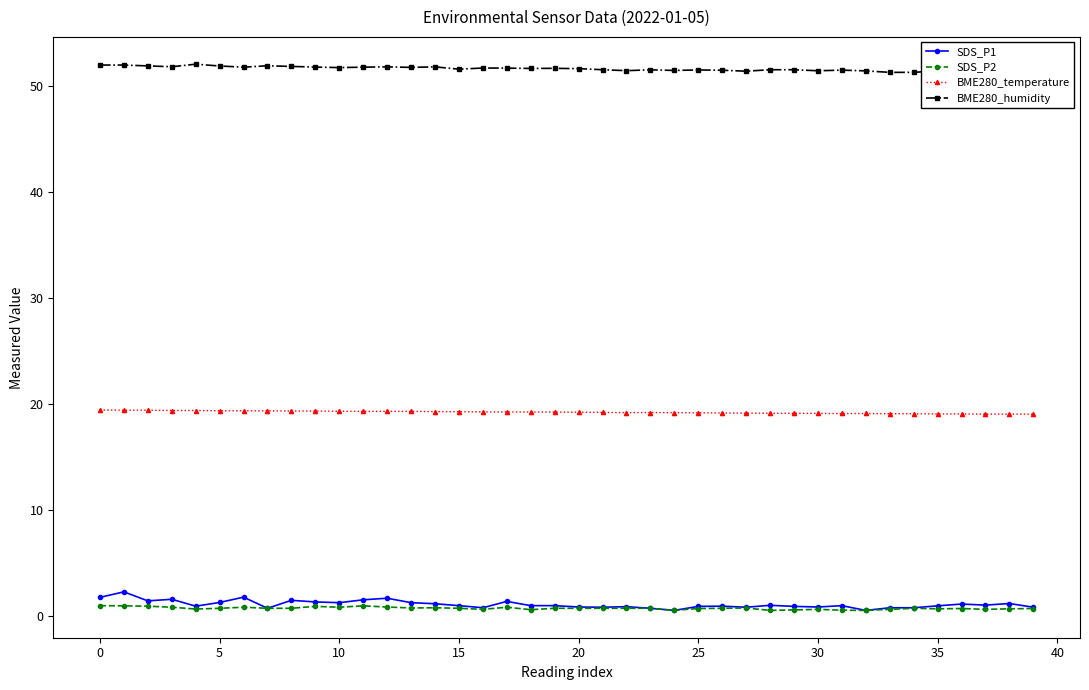

Is this an area chart (filled region under the line)?

No